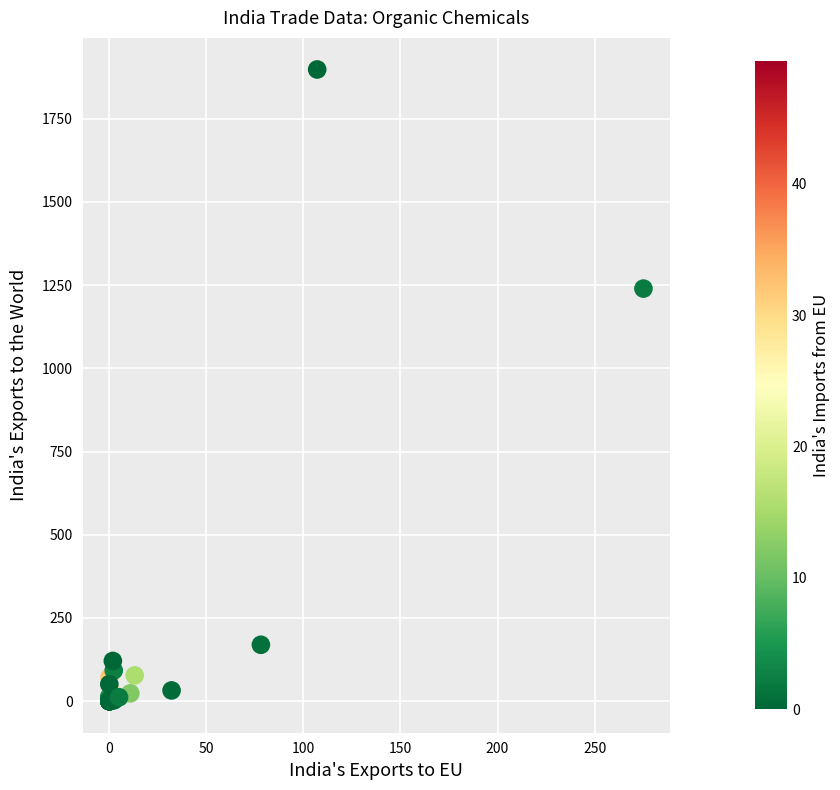

What Y value in the scatter plot is closest to 948?

1239.5